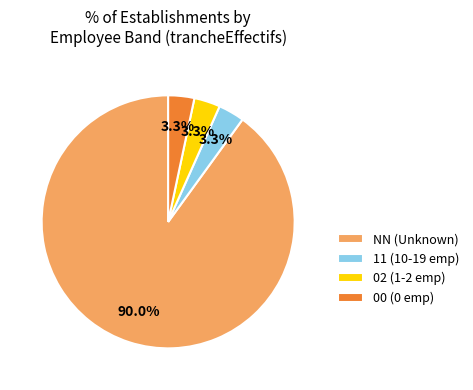

Combined, do 11 (10-19 emp) and NN (Unknown) account for over 50%?

Yes